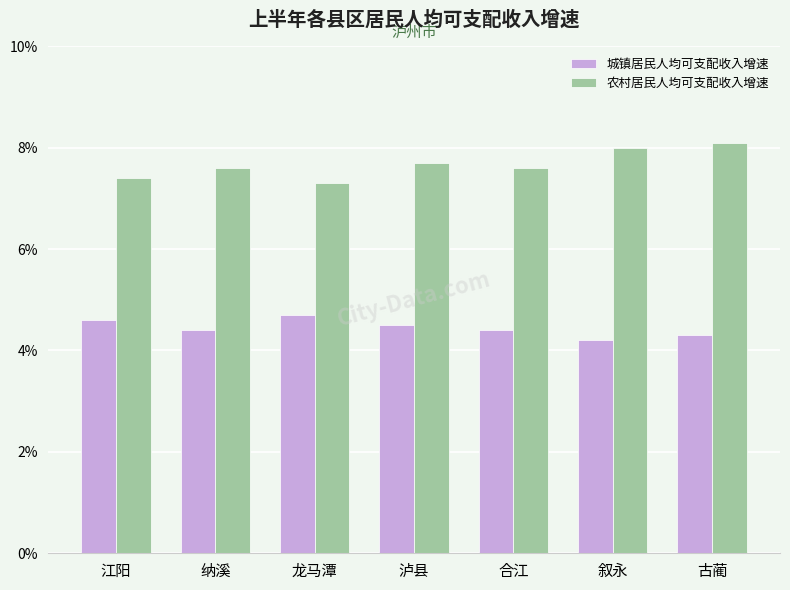

Which series has the largest range (max minus min)?

农村居民人均可支配收入增速